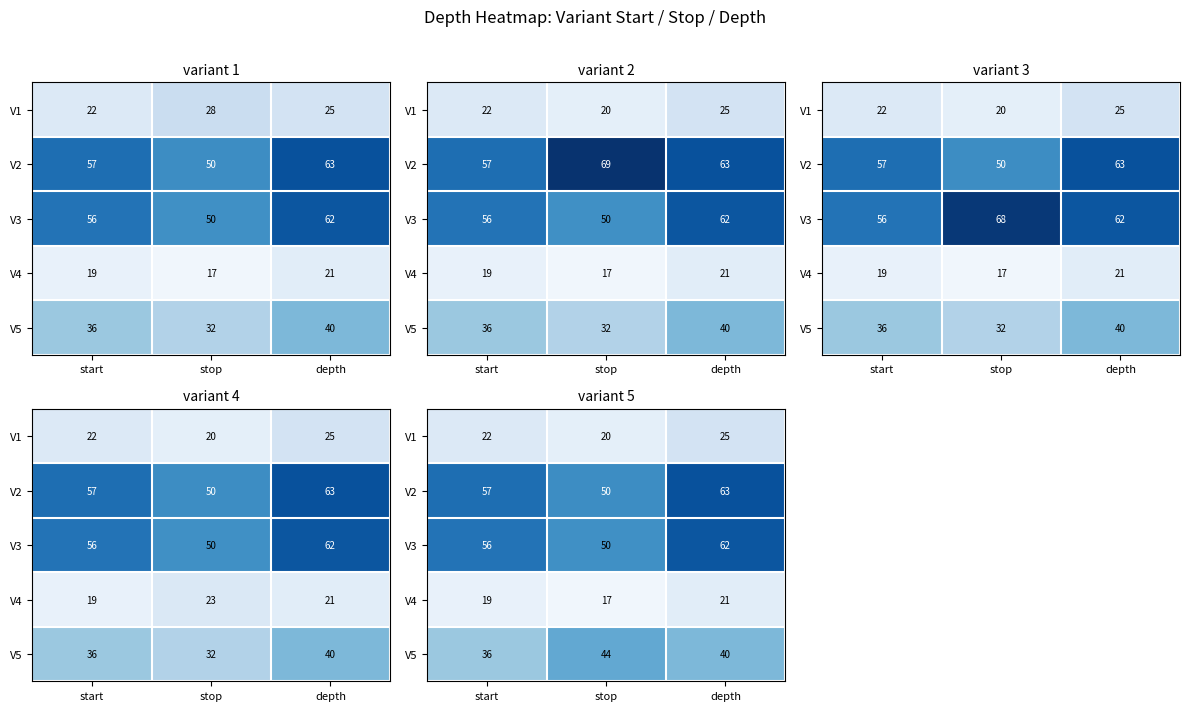

What is the minimum value shown in the chart?

16.8